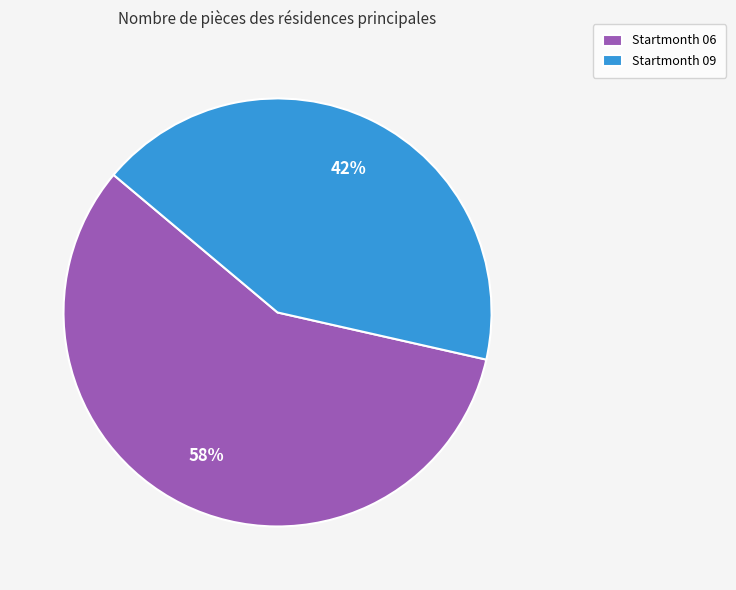

Is there a majority slice in this chart?

Yes